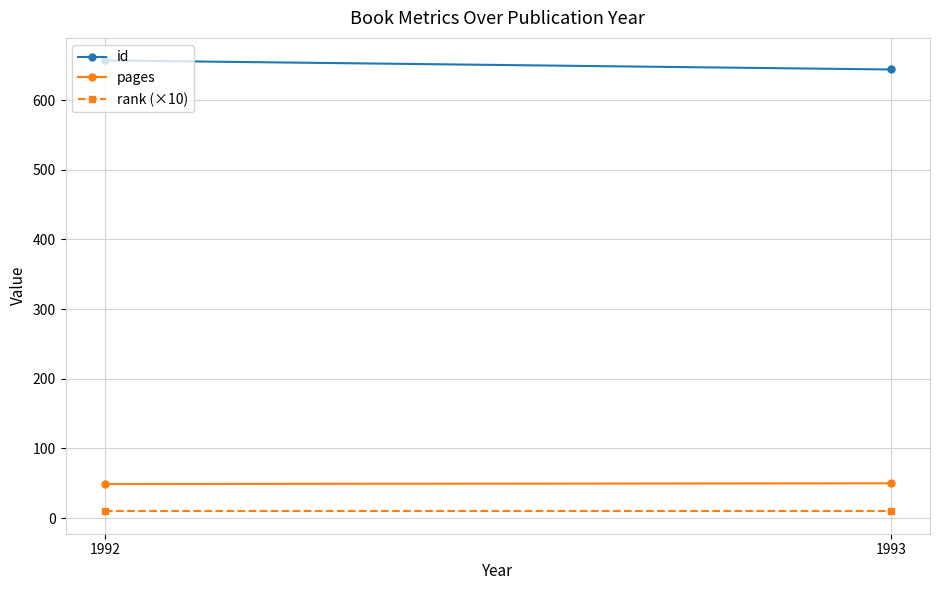

What is the value of the id point at the 2nd from the left?

644